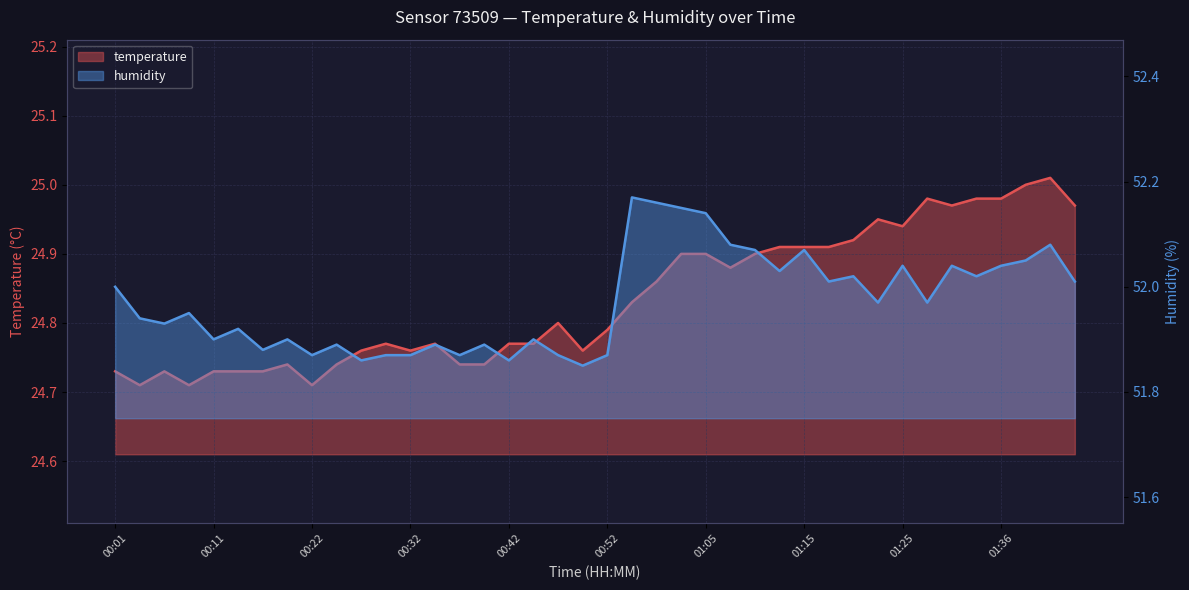

What are all the series names shown in the legend?

temperature, humidity